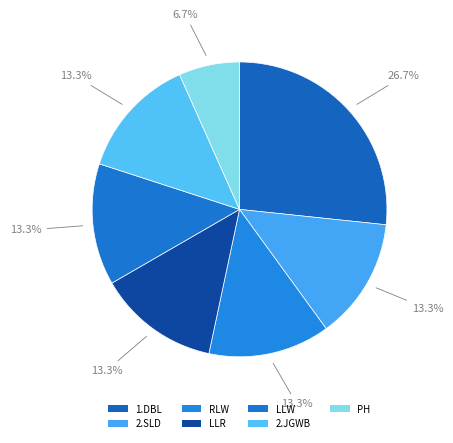

To the nearest percent, what is the average slice percentage?

14%